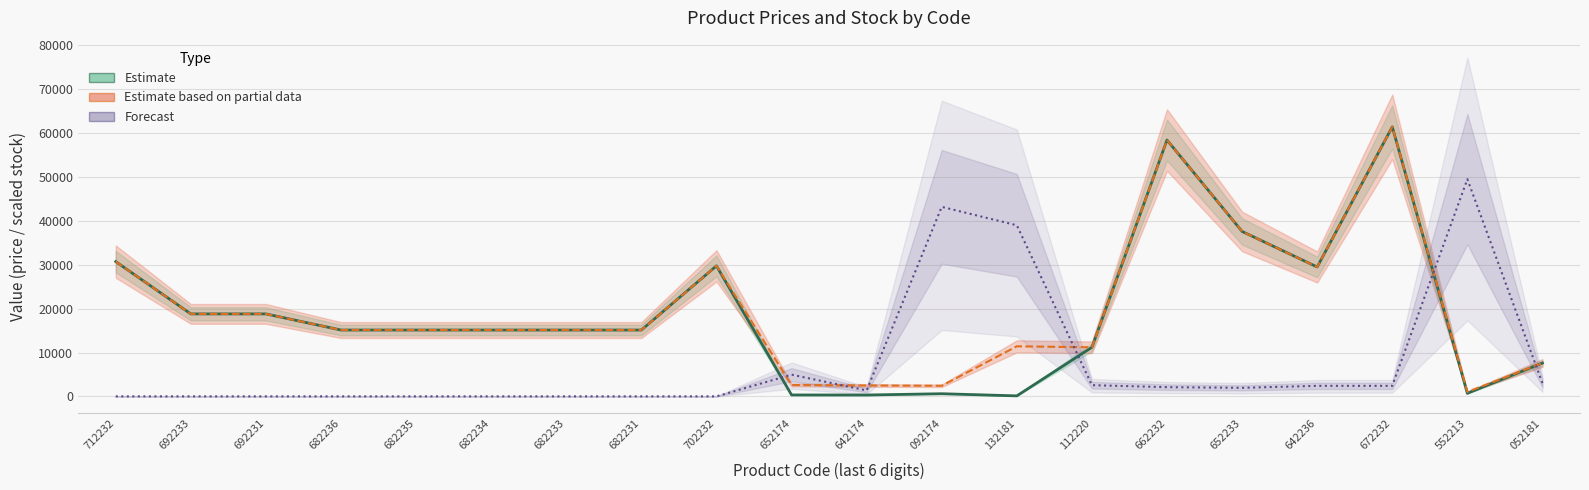

Reading right to left, transcribe all the data shown in this chart.

Estimate: 7596.5	693.7	61434.3	29491.5	37593.6	58426.5	11188.2	114.1	603.7	310.3	324.8	29747.2	15120.0	15120.0	15120.0	15120.0	15120.0	18796.8	18796.8	30717.1
Estimate based on partial data: 7596.5	1024.6	61434.3	29491.5	37593.6	58426.5	11188.2	11410.0	2414.8	2482.4	2598.3	29747.2	15120.0	15120.0	15120.0	15120.0	15120.0	18796.8	18796.8	30717.1
Forecast: 3000.0	49500.0	2400.0	2400.0	1950.0	2100.0	2550.0	39000.0	43200.0	1350.0	4950.0	0.0	0.0	0.0	0.0	0.0	0.0	0.0	0.0	0.0